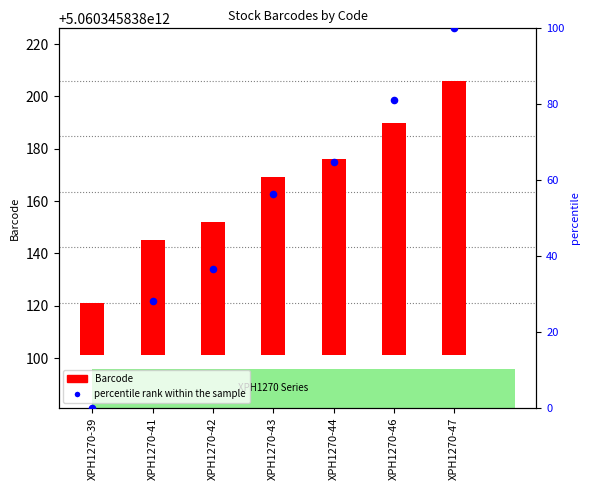

Which series has the largest total across all categories?

Barcode